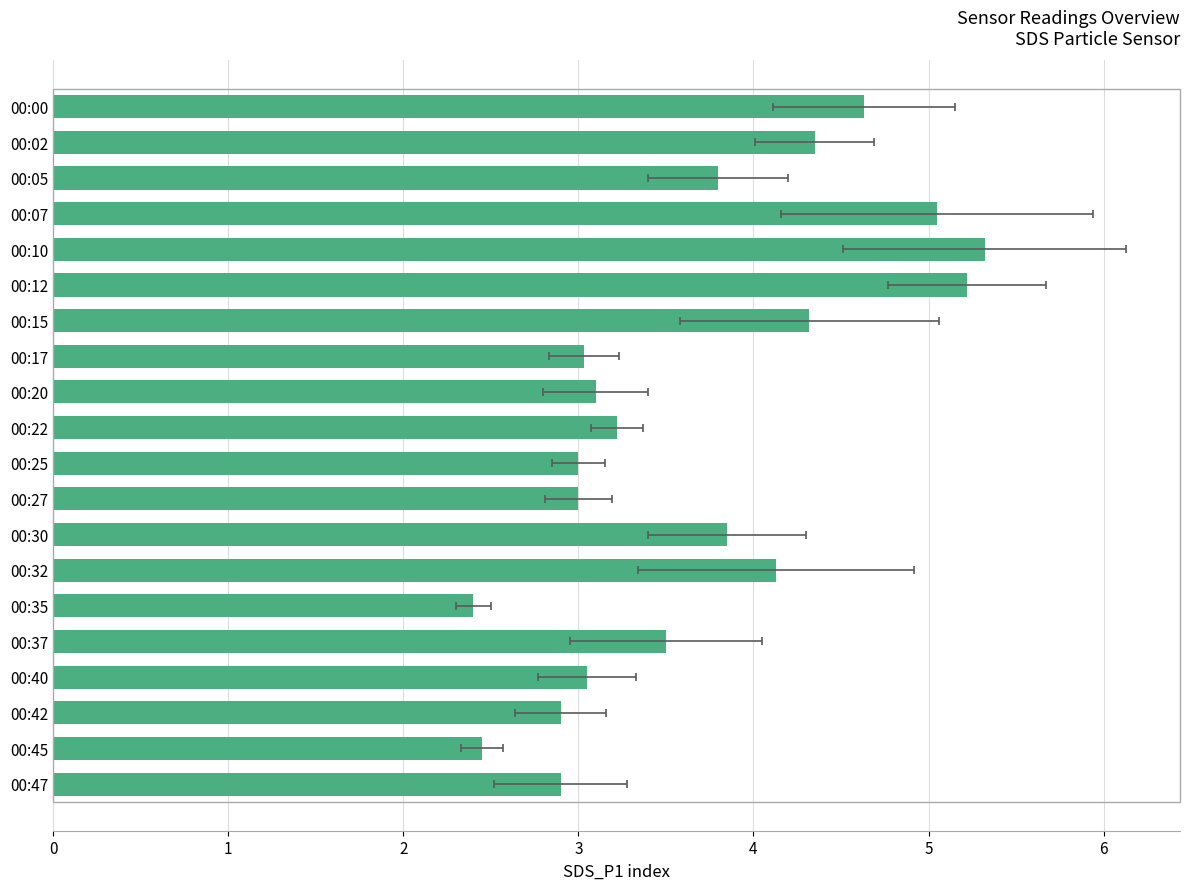

What is the difference between the second highest and minimum values?

2.8